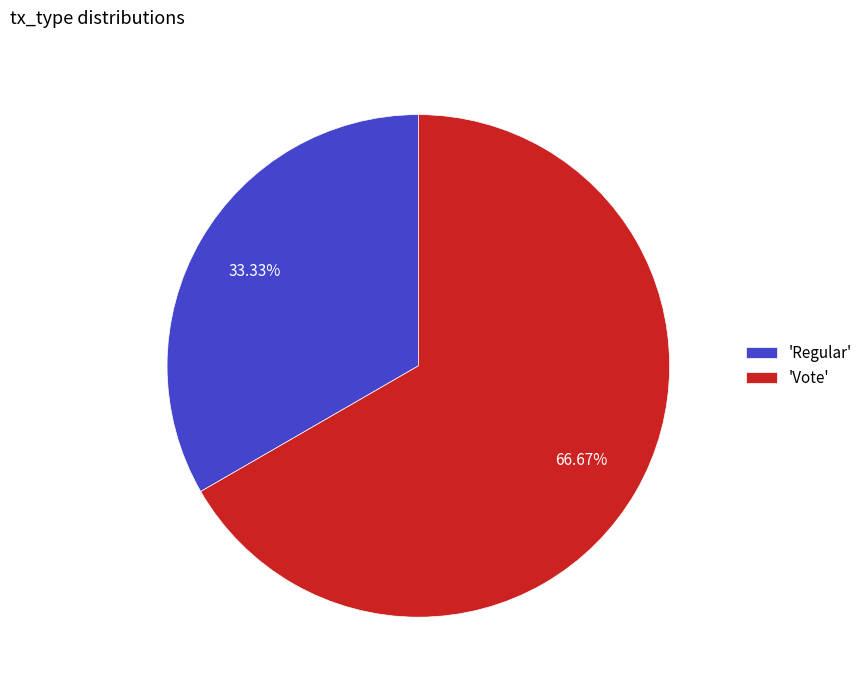

Combined, do 'Vote' and 'Regular' account for over 50%?

Yes